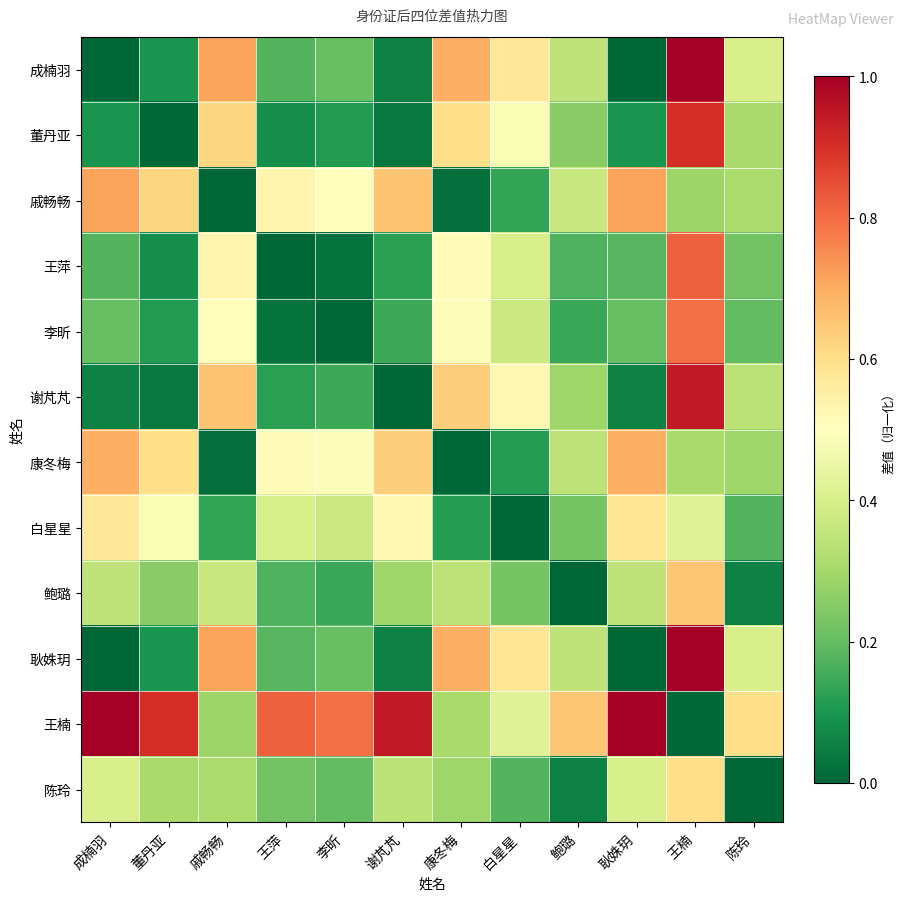

What is the spread (max minus min) of values at 戚畅畅?

0.7